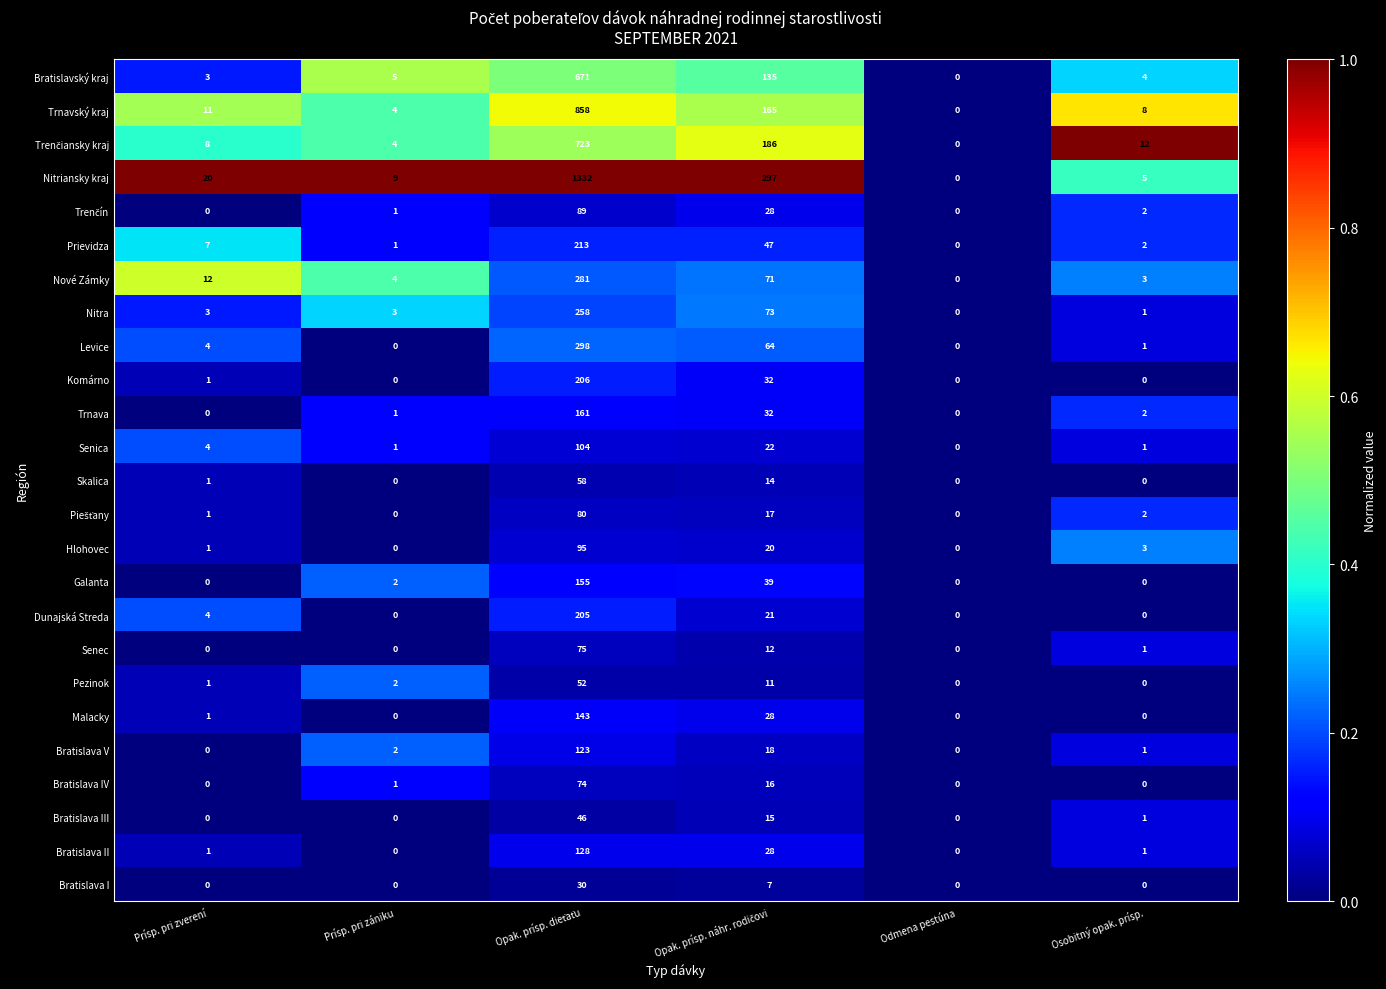

How many data points does each series have?

6